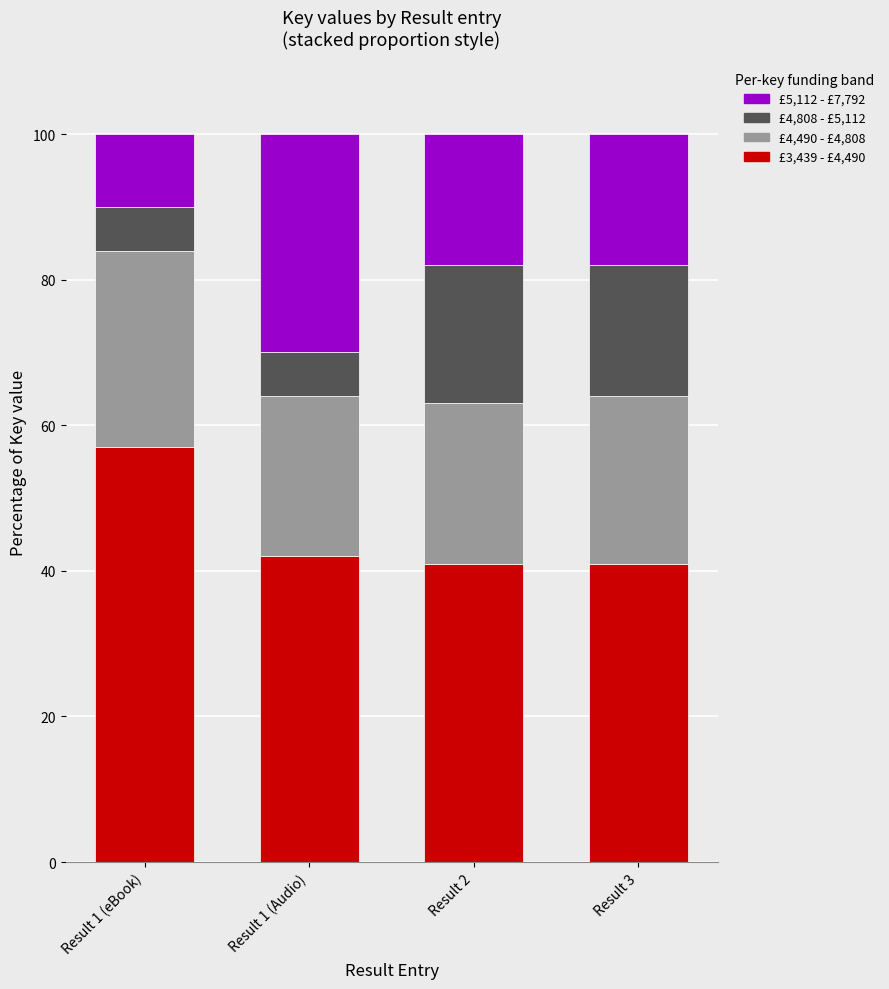

What is the difference between the maximum and minimum values in the £3,439 - £4,490 series?

16.0